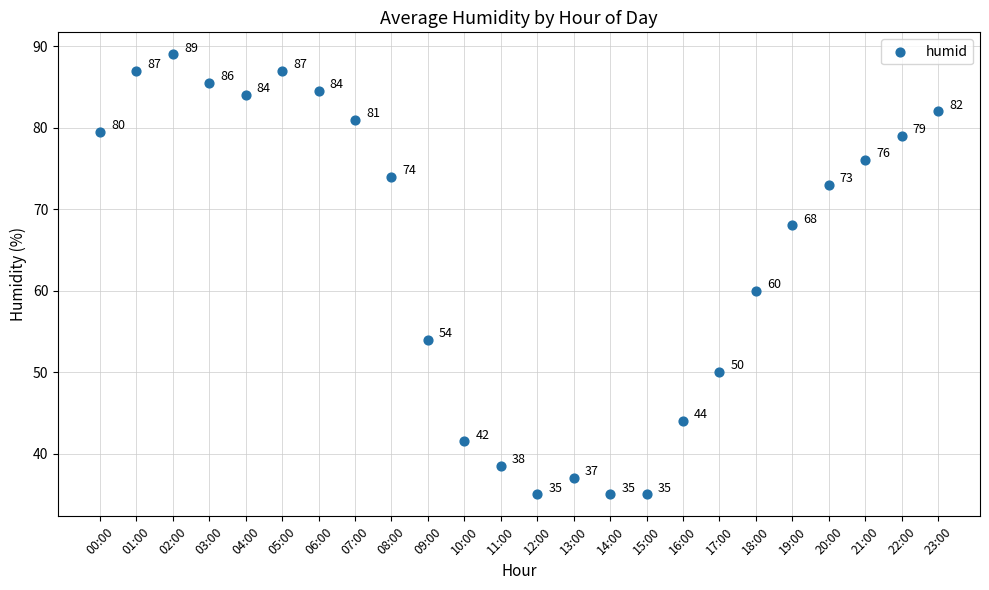

What Y value in the scatter plot is closest to 62?

60.0